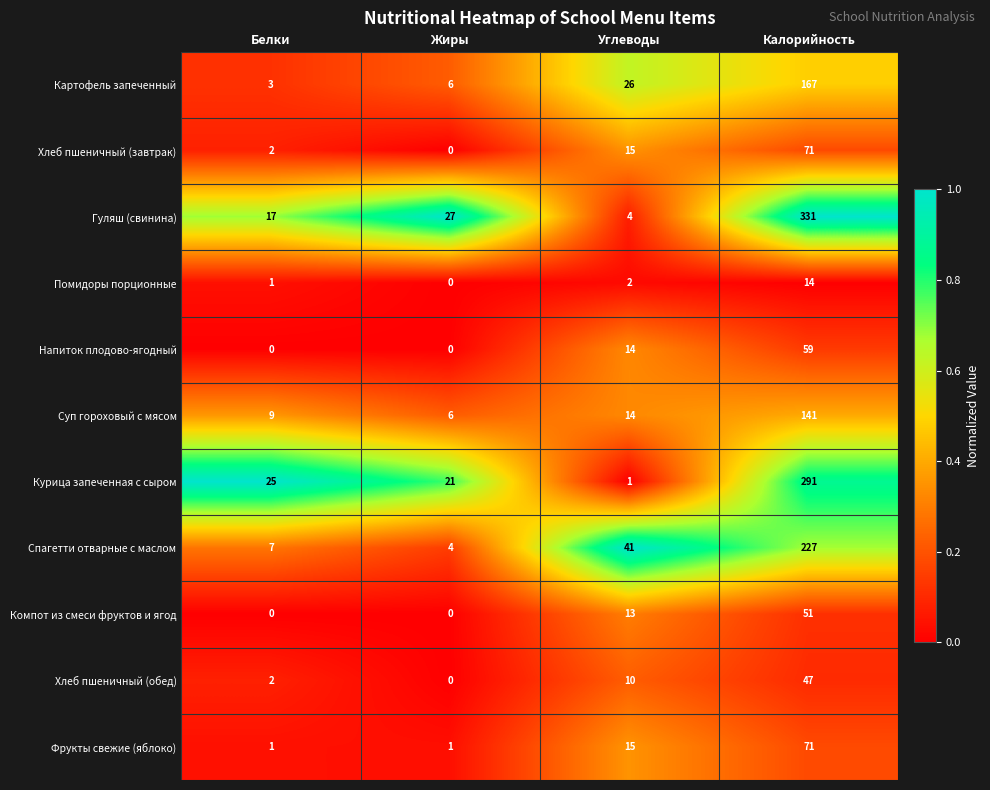

What is the greatest value displayed?

331